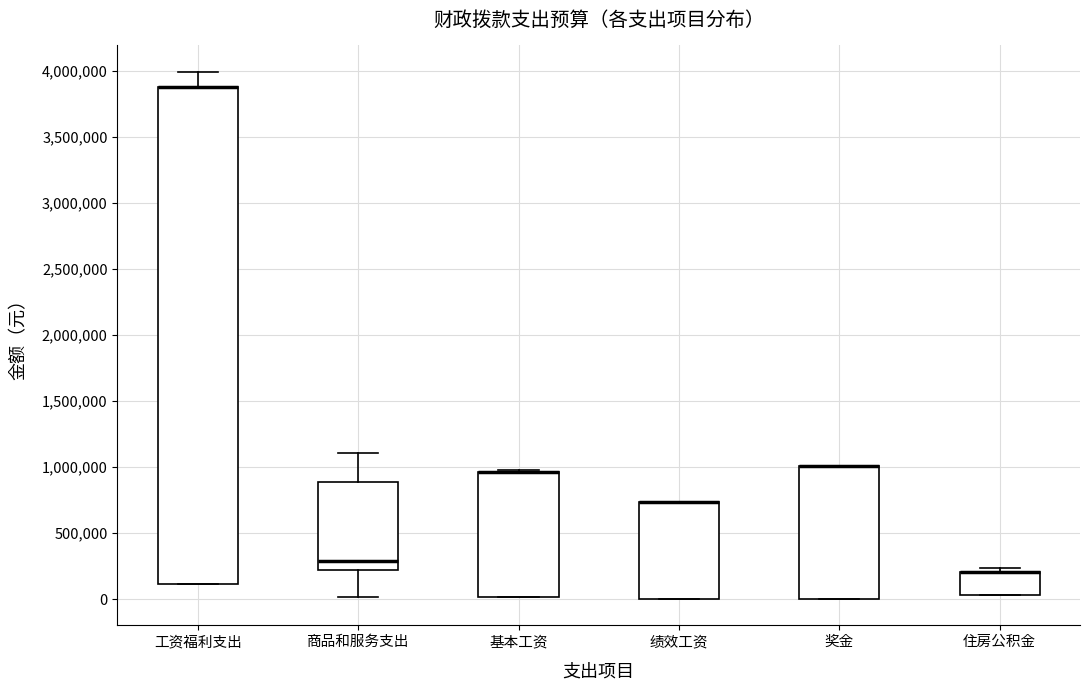

Reading left to right, read every box against the y-axis: the position of its median line, the range the box covers, and the ends of its whiskers. The values are not printed on the chart, so give them approximately, as read against the axis.

工资福利支出: median 3900000 (drawn on the box's upper edge), box 100000 to 3900000, whiskers 100000 to 4000000
商品和服务支出: median 300000, box 200000 to 900000, whiskers 0 to 1100000
基本工资: median 950000 (drawn on the box's upper edge), box 0 to 950000, whiskers 0 to 1000000
绩效工资: median 750000 (drawn on the box's upper edge), box 0 to 750000, whiskers 0 to 750000
奖金: median 1000000 (drawn on the box's upper edge), box 0 to 1000000, whiskers 0 to 1000000
住房公积金: median 200000 (drawn on the box's upper edge), box 50000 to 200000, whiskers 50000 to 250000